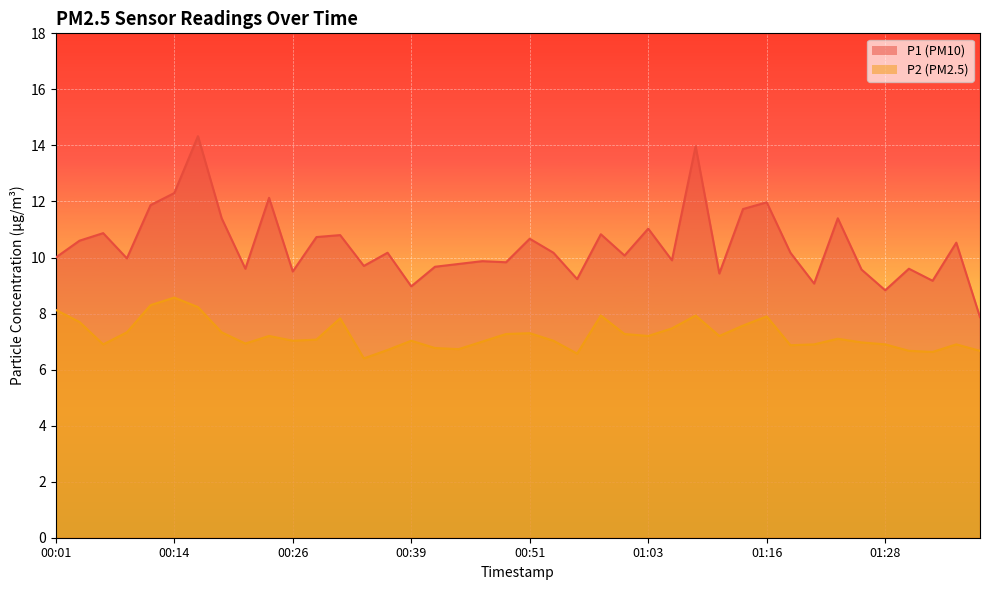

Where does the P2 series first go above 7?

00:01